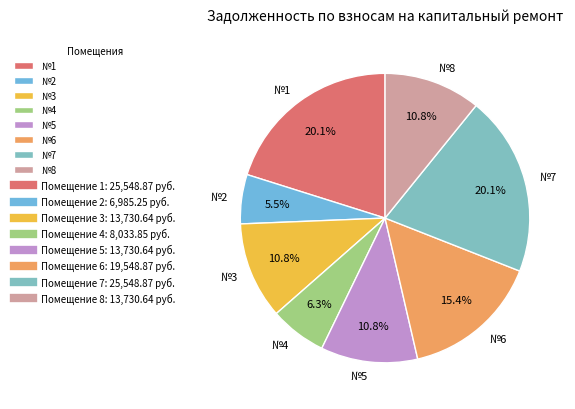

Does №1 account for over 50% of the chart?

No